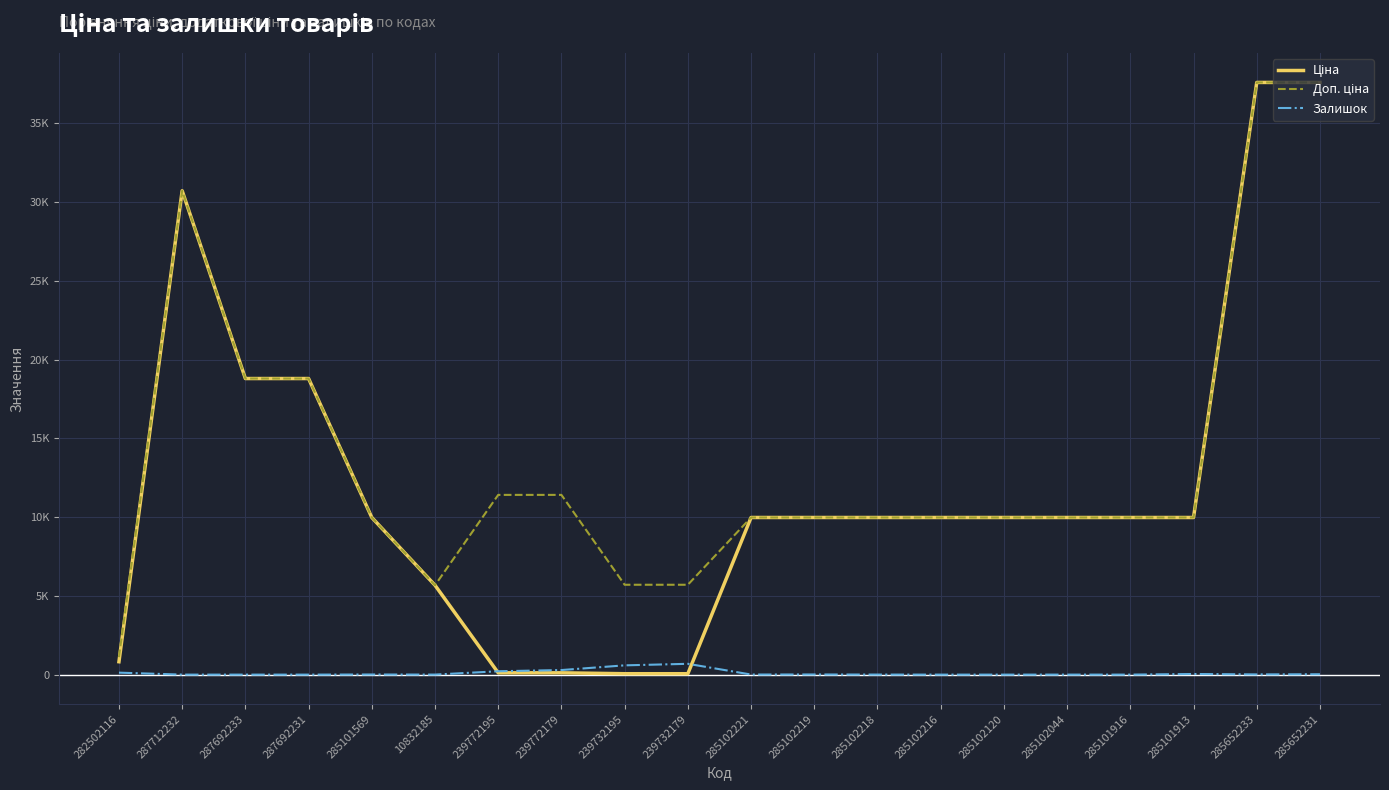

What position from the left is 239772179?

8